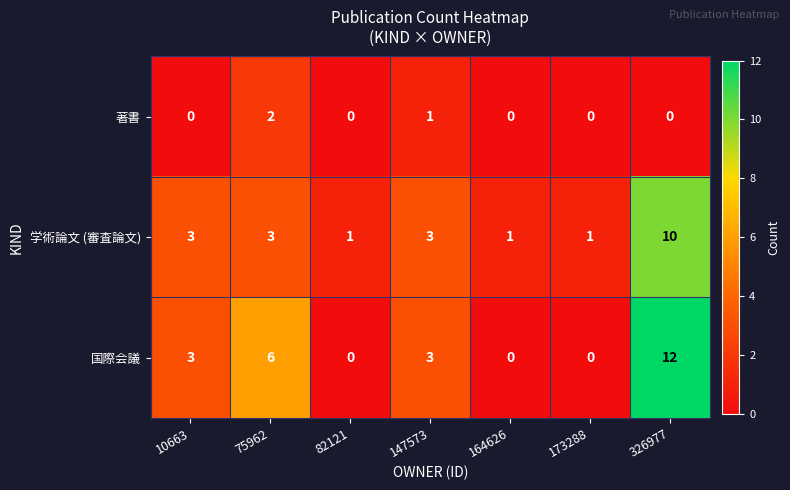

How many distinct data groups are displayed?

3